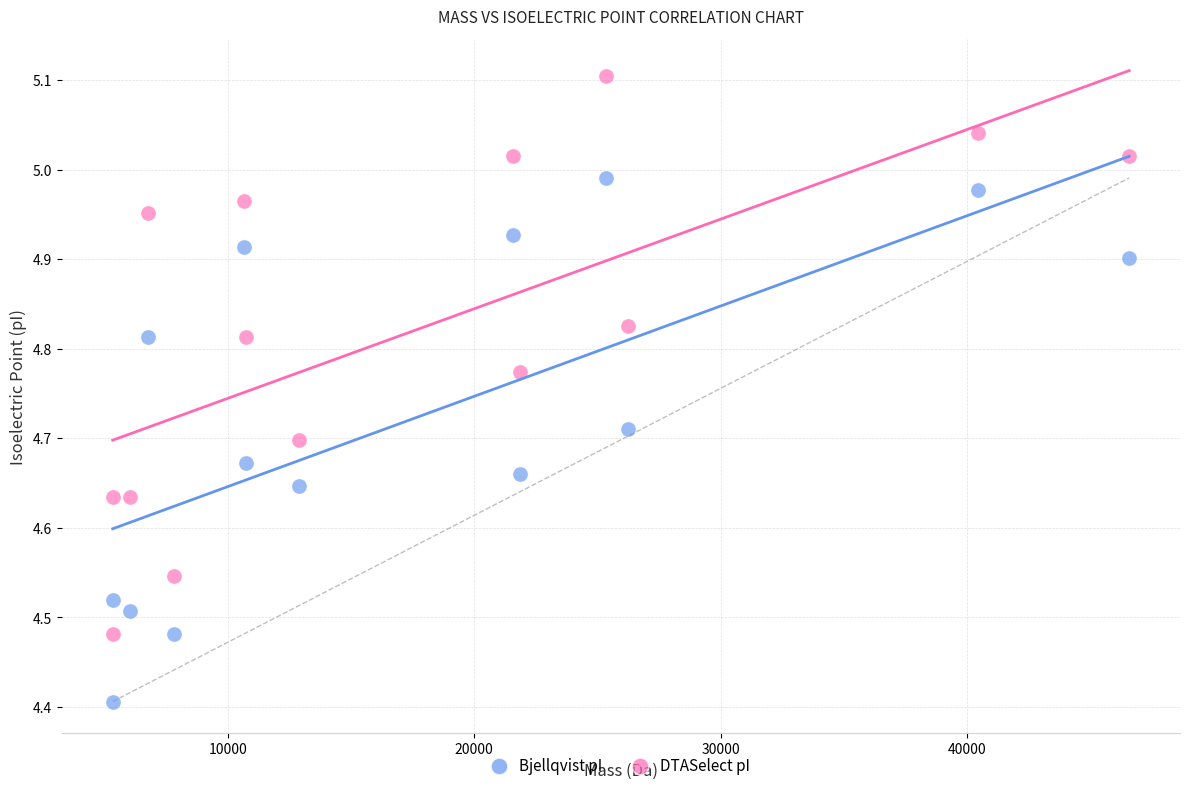

Across all series, what Y value is closest to 4?

4.4